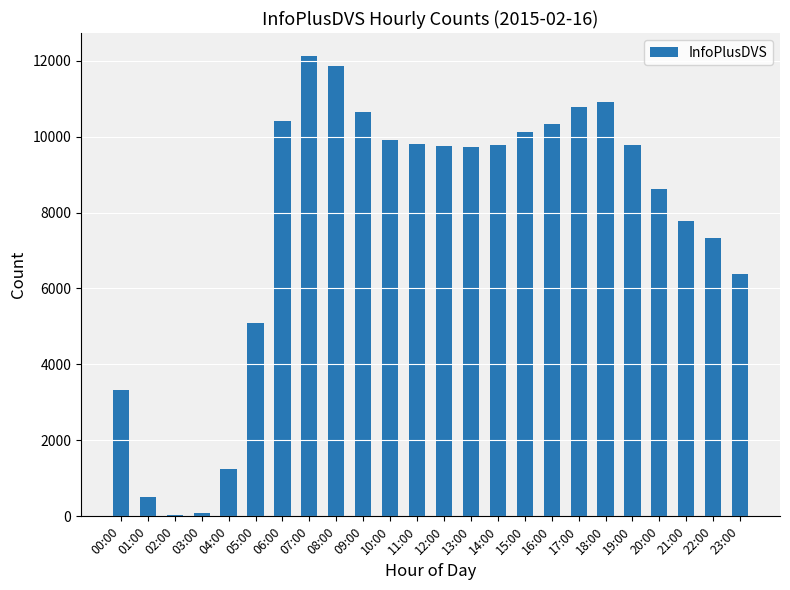

What is the change in value from 05:00 to 19:00?

+4688